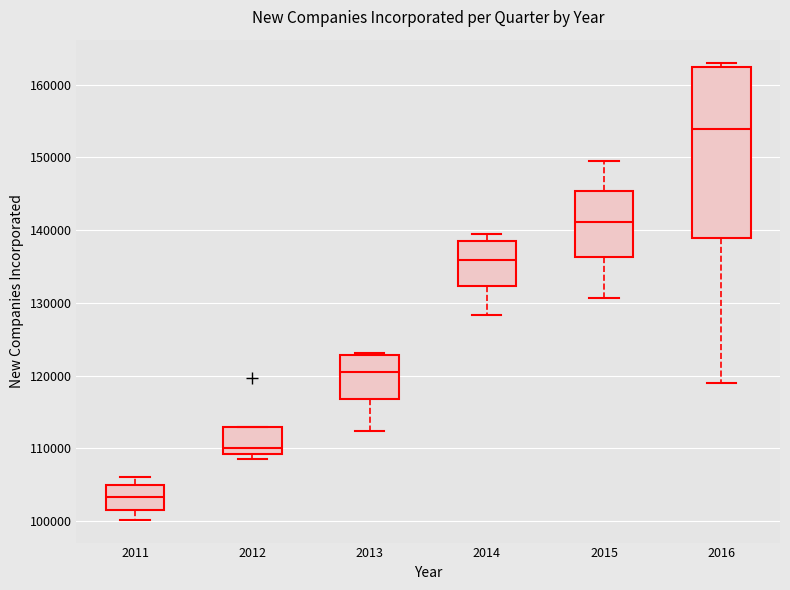

Reading left to right, transcribe this box plot: for each box, give where its median line is, the range the box spans, and where its two whiskers end, as read against the y-axis. The values are not printed on the chart, so give them approximately, as read against the axis.

2011: median 103000, box 102000 to 105000, whiskers 100000 to 106000
2012: median 110000, box 109000 to 113000, whiskers 109000 (just below the box's lower edge) to 113000
2013: median 121000, box 117000 to 123000, whiskers 112000 to 123000
2014: median 136000, box 132000 to 139000, whiskers 128000 to 140000
2015: median 141000, box 136000 to 145000, whiskers 131000 to 149000
2016: median 154000, box 139000 to 162000, whiskers 119000 to 163000